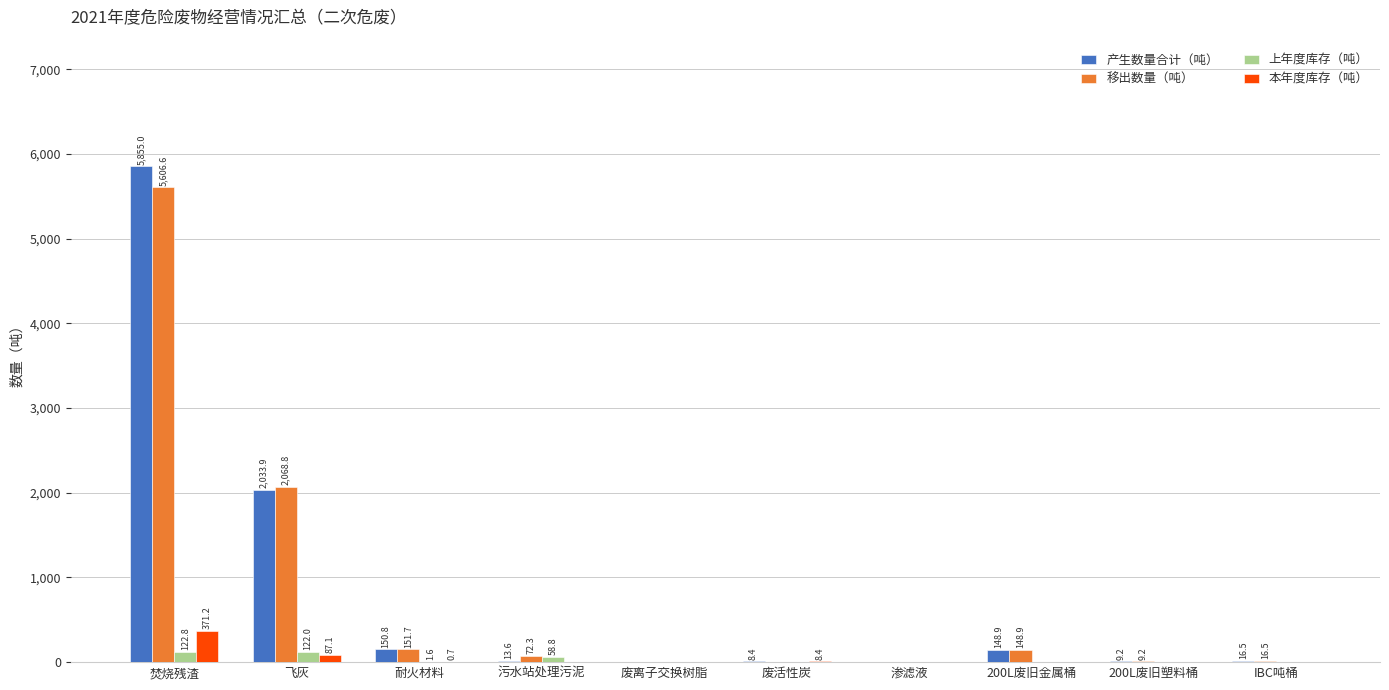

What is the greatest value displayed?

5855.0